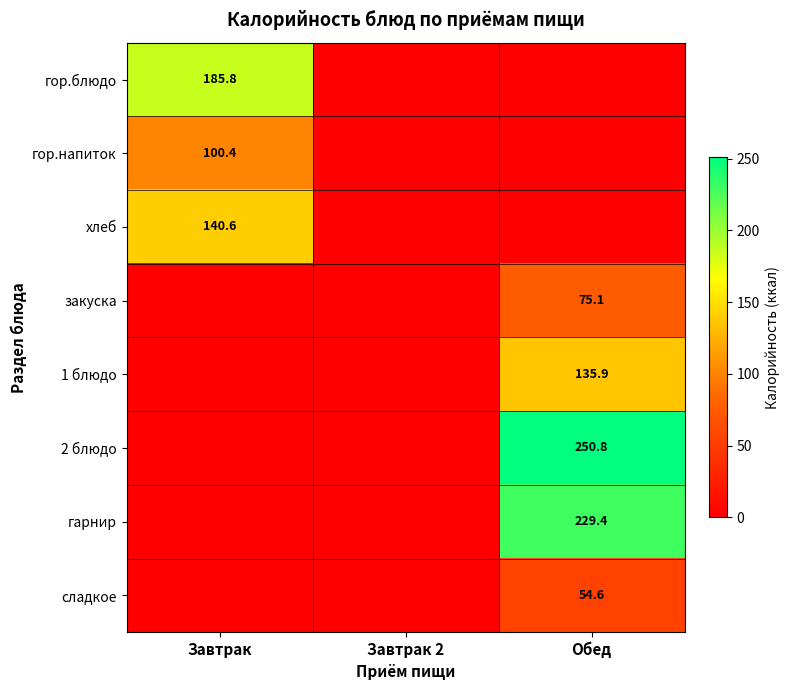

What is the difference between the highest and lowest values at Обед?

250.8